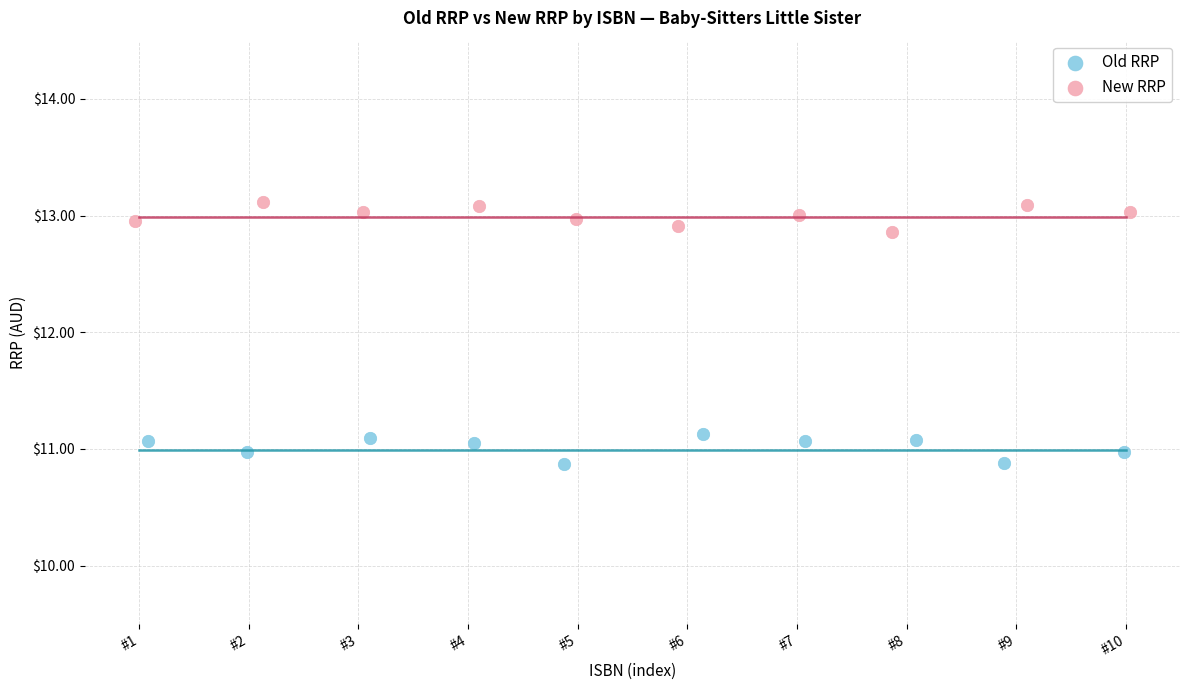

Which series reaches the maximum Y coordinate?

New RRP